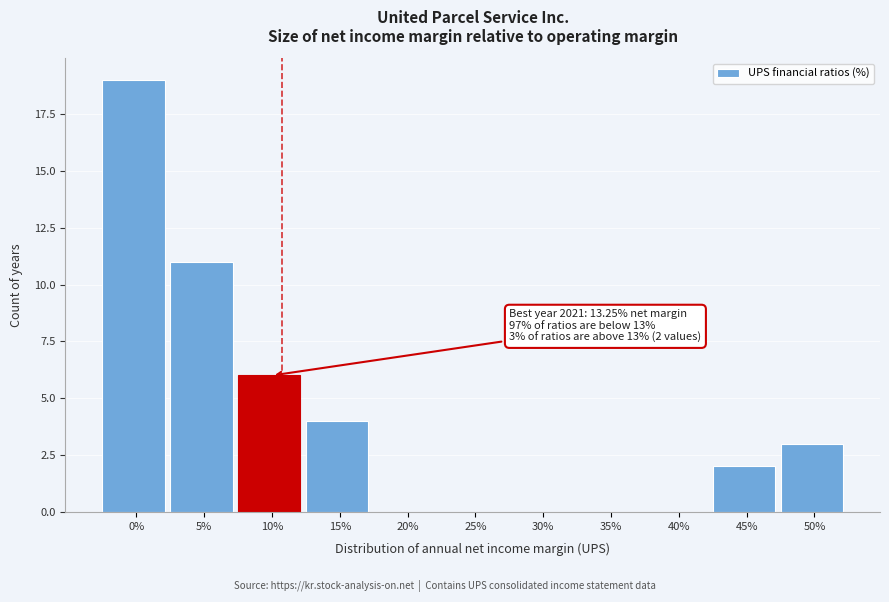

Reading right to left, list all the values displayed in this chart.

50%=3	45%=2	40%=0	35%=0	30%=0	25%=0	20%=0	15%=4	10%=6	5%=11	0%=19